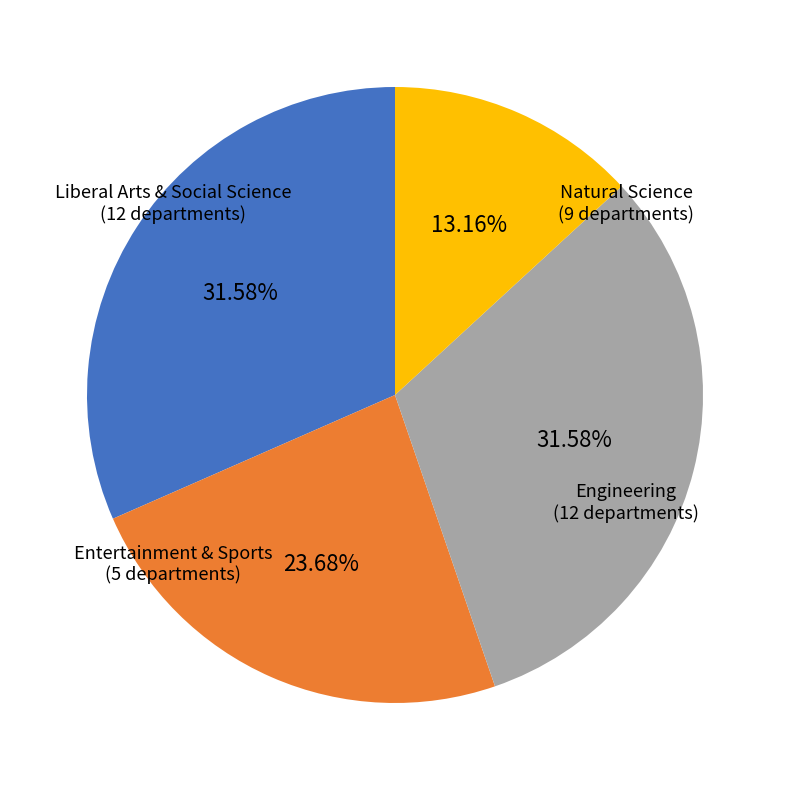

To the nearest percent, what percentage of the pie is Liberal Arts & Social Science?

32%